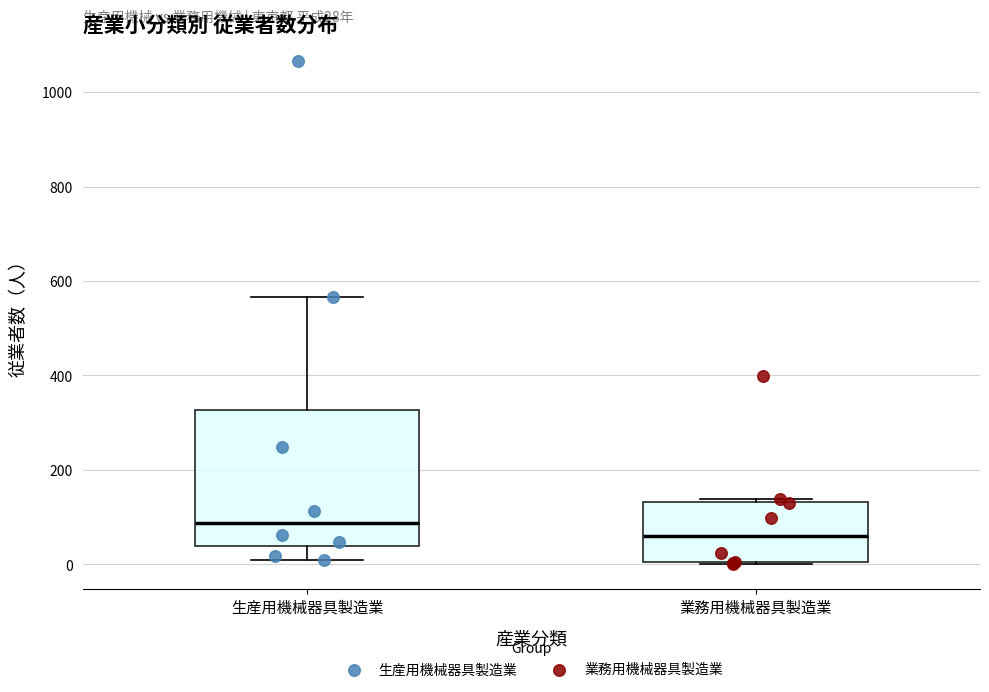

Which box has the lowest median line?

業務用機械器具製造業